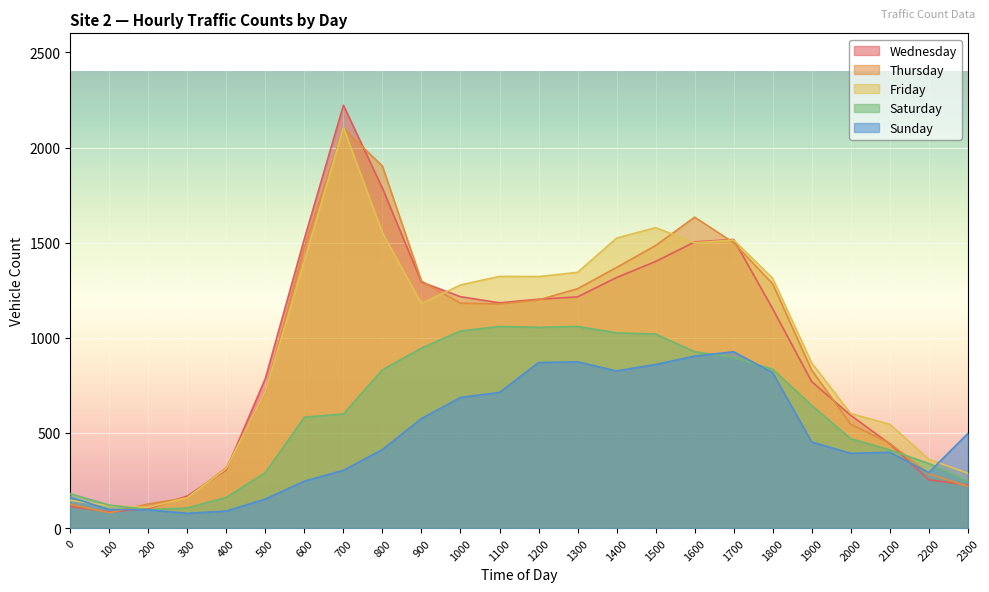

True or false: Saturday has a value of 98 at 500.

False